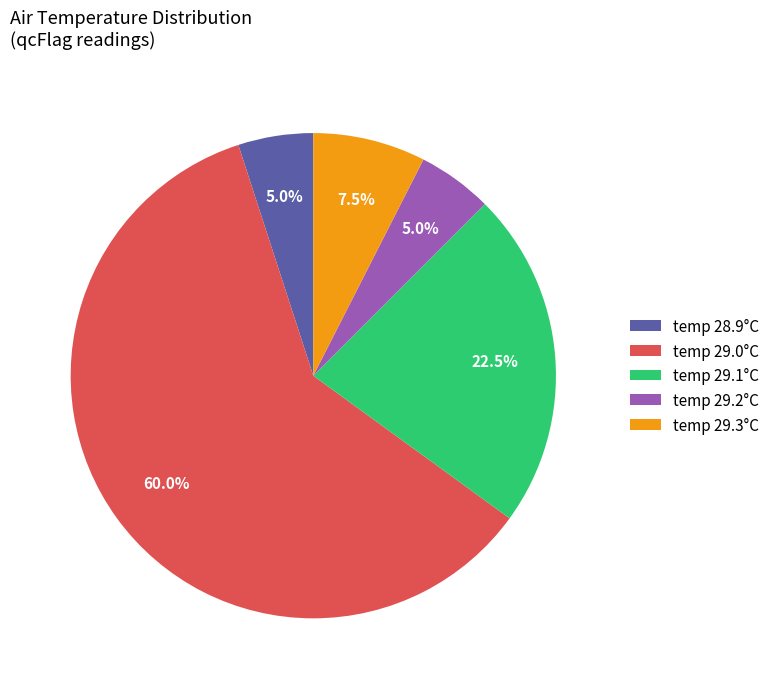

Is temp 29.0°C the majority of the pie?

Yes